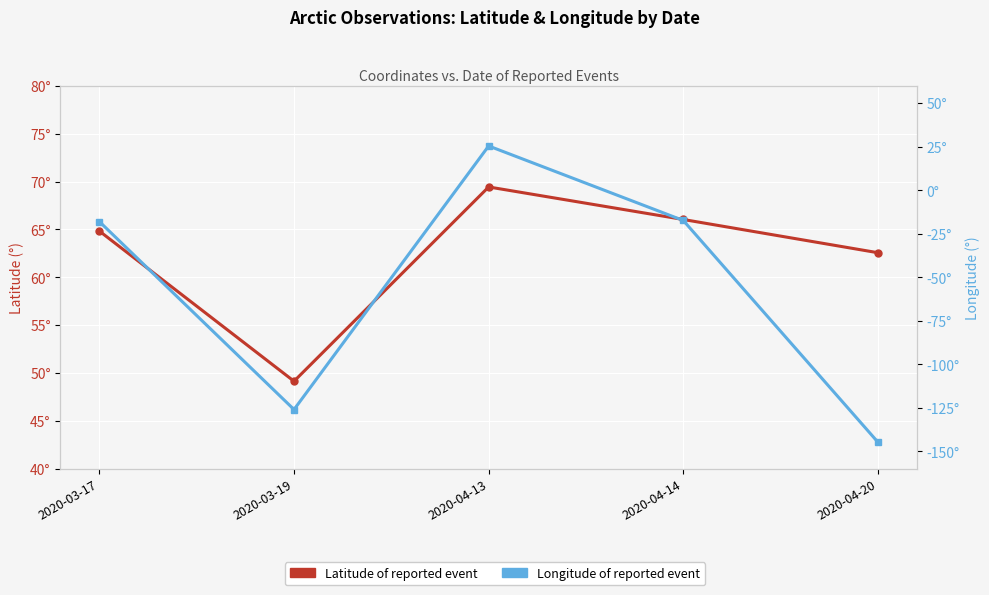

Is it true that Latitude equals 88.2 at 2020-03-17?

False